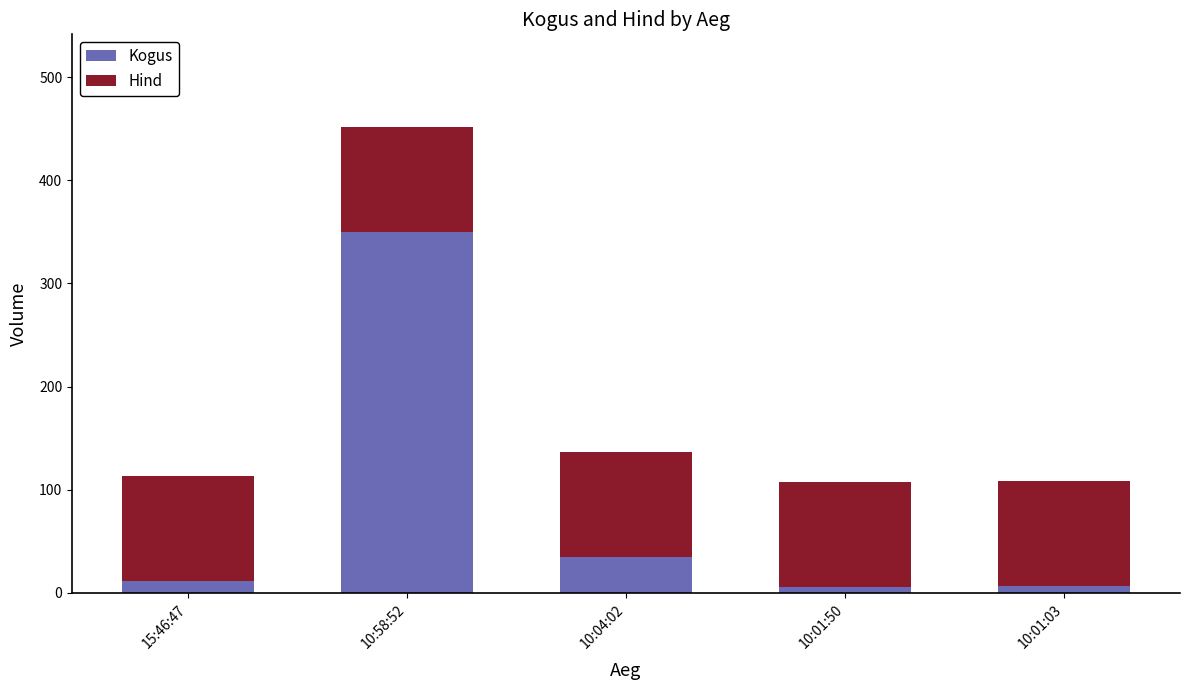

How many bars are there in total?

5